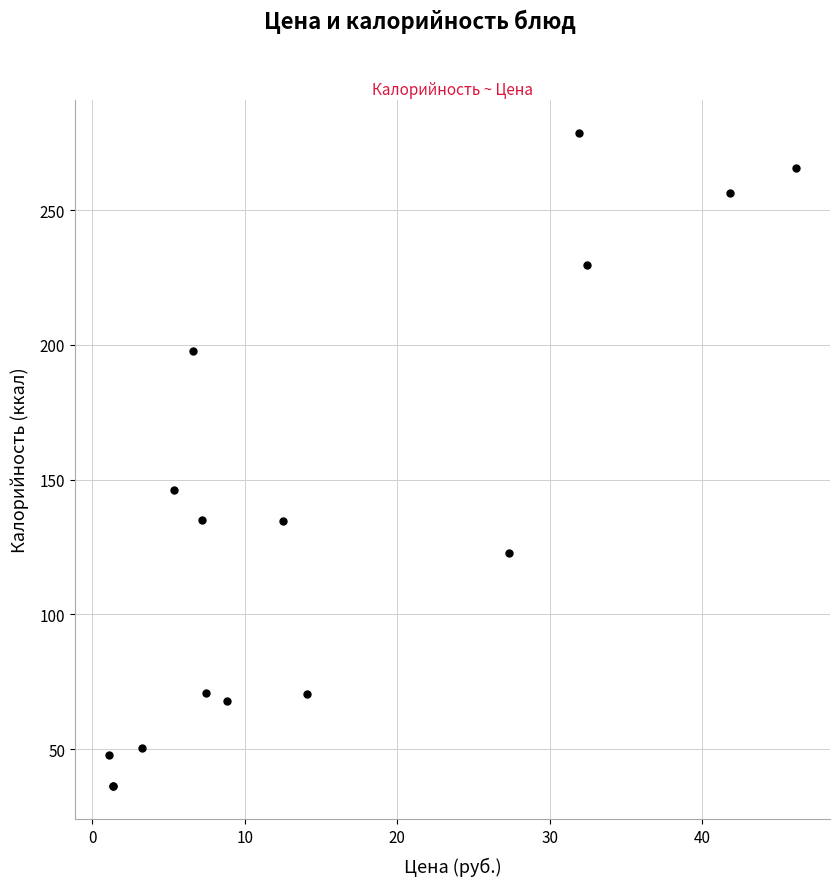

What Y value in the scatter plot is closest to 157?

146.0